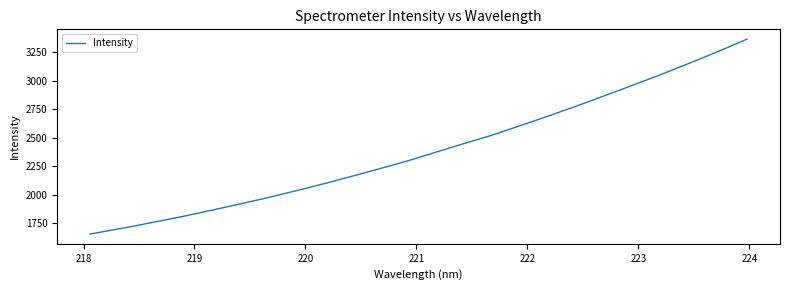

What is the difference between the maximum and minimum values?

1711.2